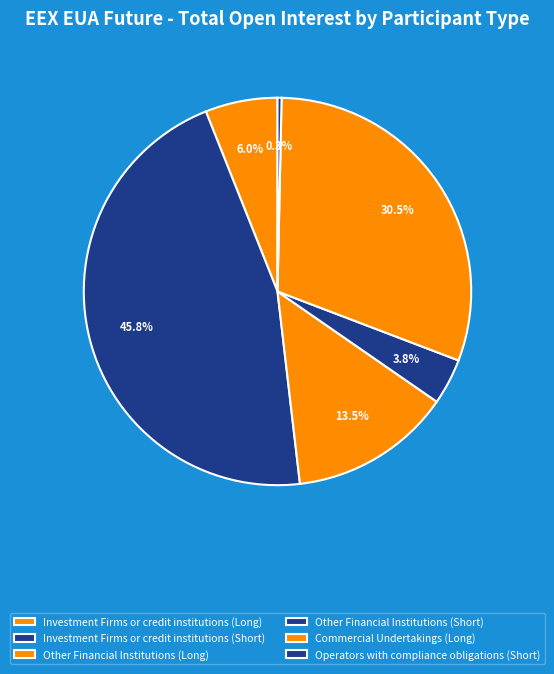

Is it true that Investment Firms or credit institutions (Long) is 6% of the pie?

True